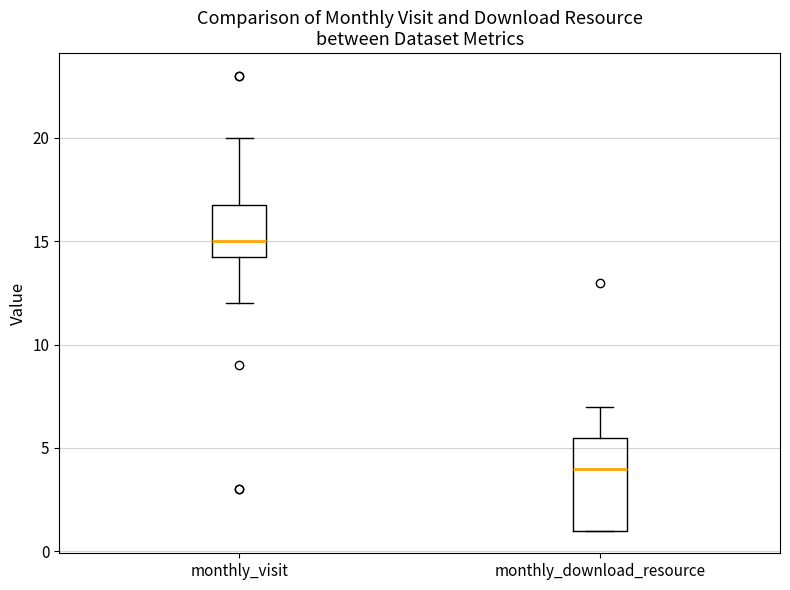

Comparing the boxes themselves (not the whiskers), which one is the tallest?

monthly_download_resource